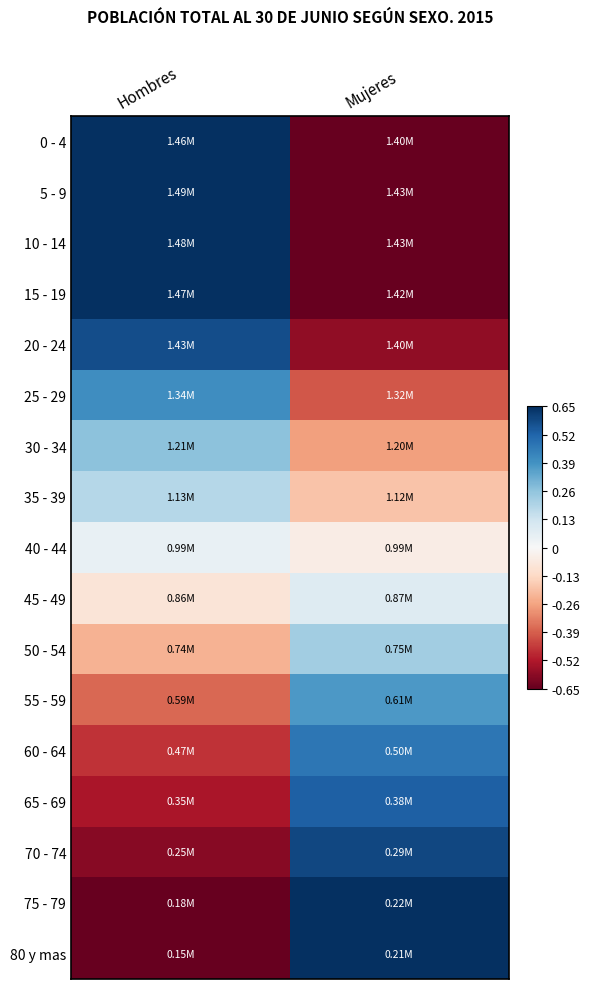

Between Mujeres and Hombres, which is larger?

Hombres